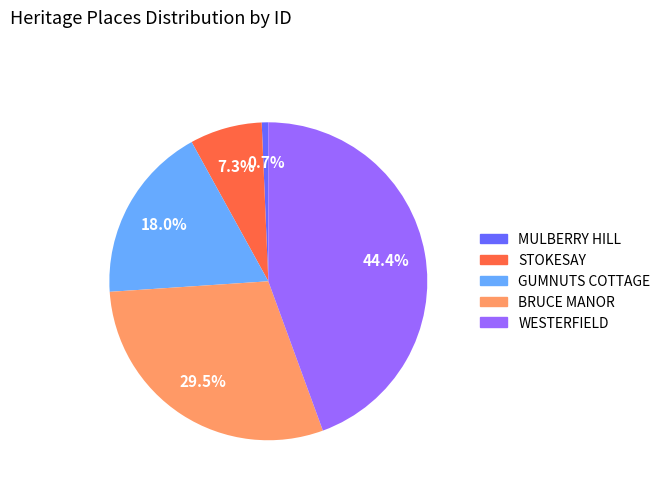

How many slices are in this pie chart?

5